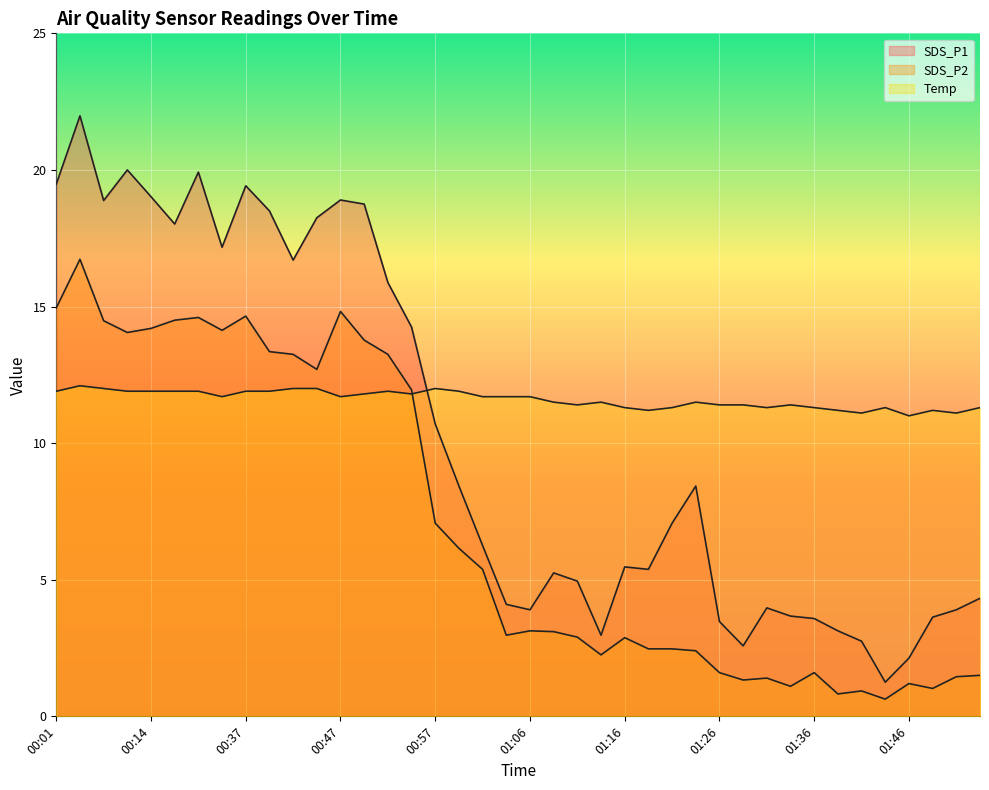

List the labels in order of Temp value, smallest first.

01:46, 01:41, 01:51, 01:19, 01:38, 01:49, 01:16, 01:21, 01:31, 01:36, 01:43, 01:54, 01:11, 01:26, 01:28, 01:33, 01:09, 01:14, 01:24, 00:35, 00:47, 01:02, 01:04, 01:06, 00:49, 00:54, 00:01, 00:08, 00:14, 00:19, 00:30, 00:37, 00:40, 00:52, 00:59, 00:06, 00:42, 00:45, 00:57, 00:04